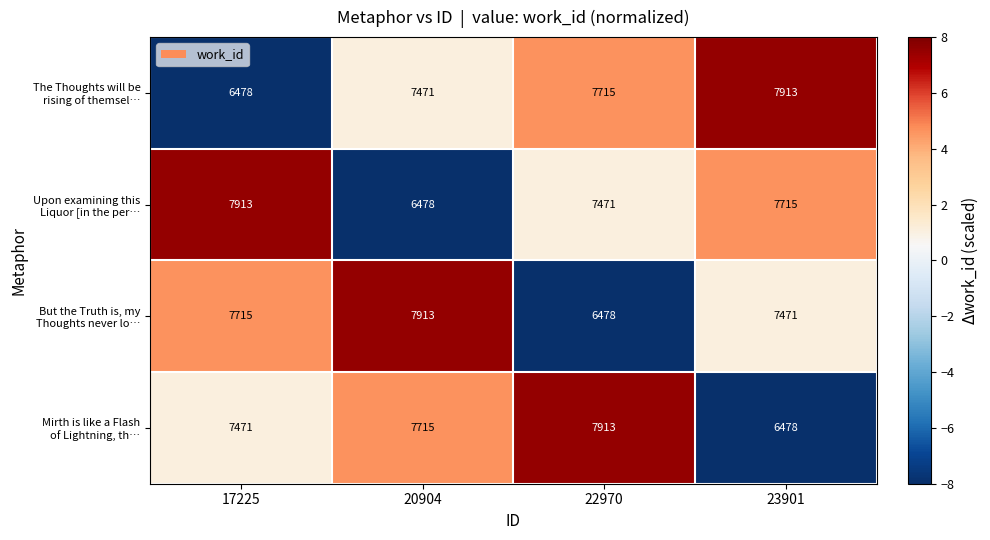

What is the minimum value shown in the chart?

6478